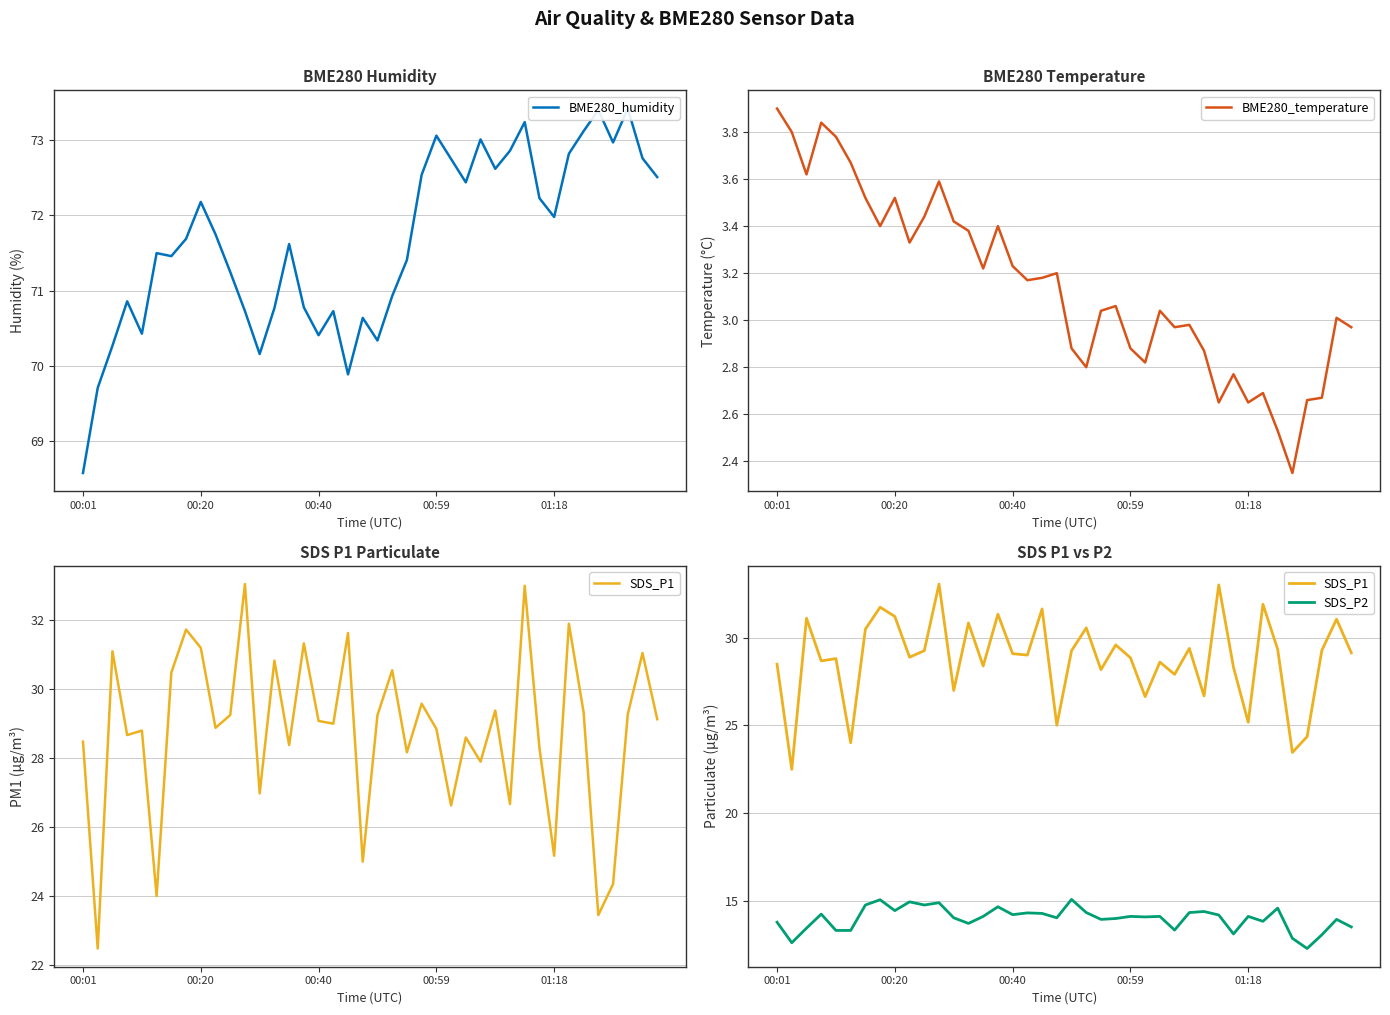

Is it true that BME280_humidity equals 22.4 at 17?

False